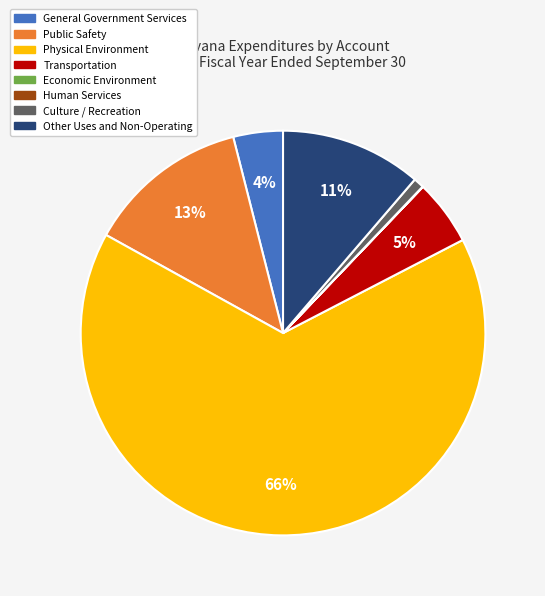

Is the sum of Transportation and Public Safety greater than half?

No